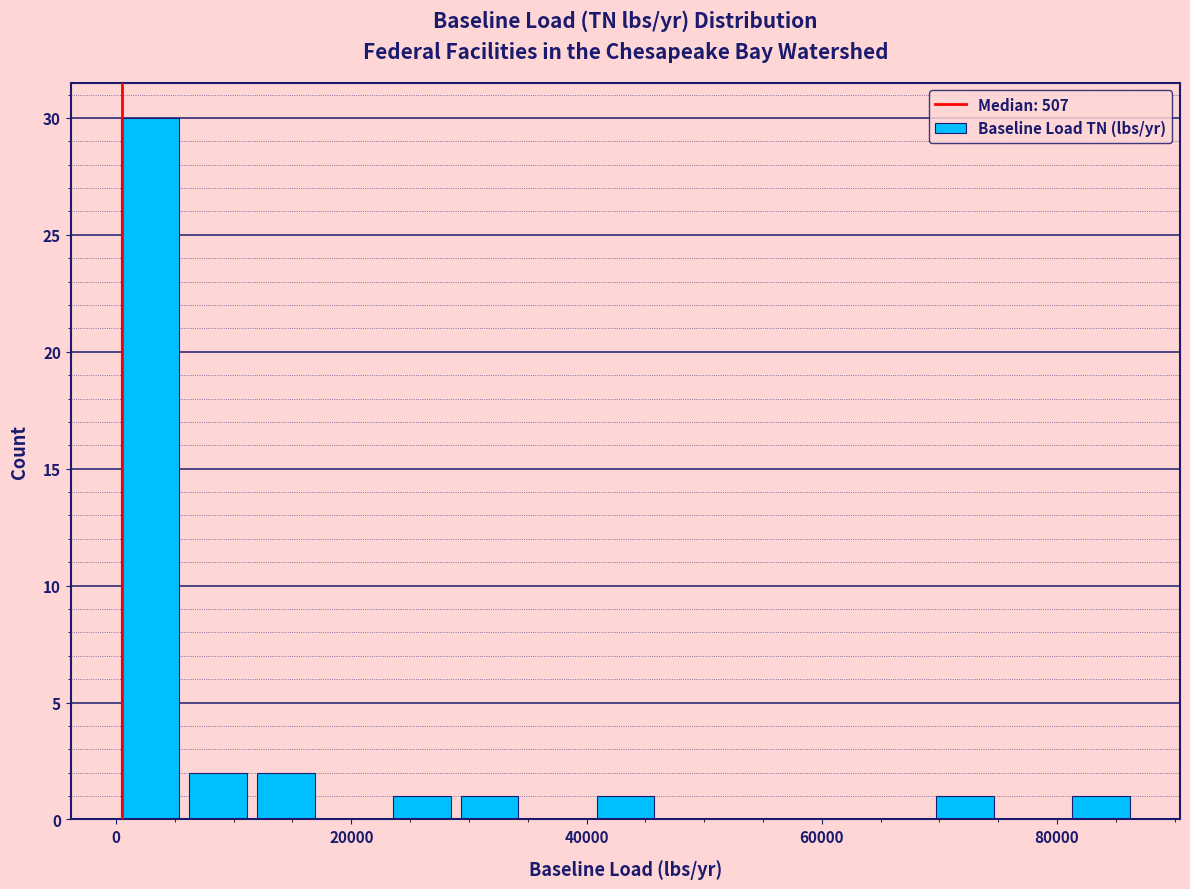

Read against the x-axis, roughly where is the centre of the tallest bar?

2000